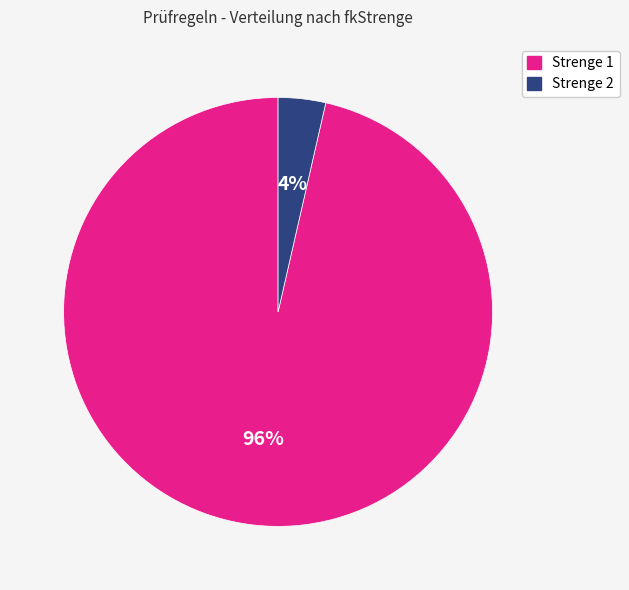

To the nearest percent, what is the average slice percentage?

50%